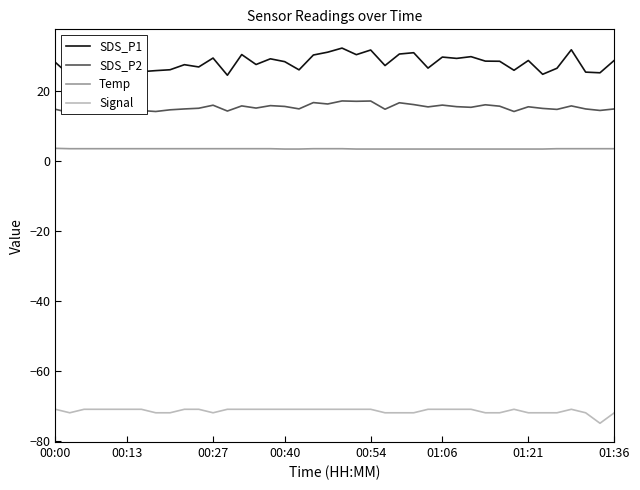

What is the highest value of the Signal series?

-71.0